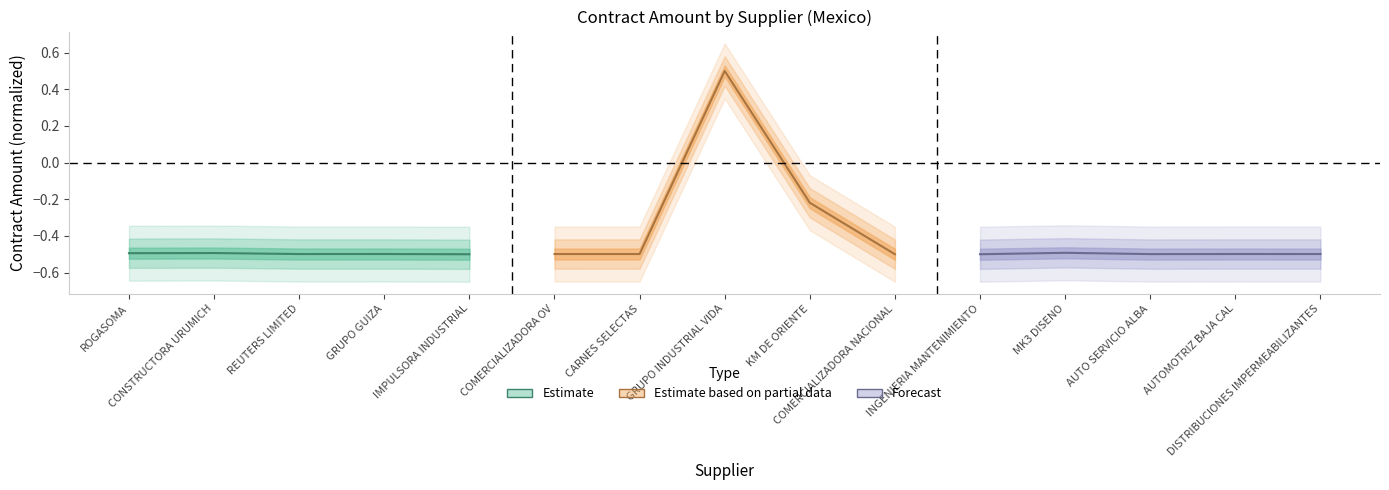

Is it true that Estimate based on partial data equals 0.1 at GRUPO INDUSTRIAL VIDA?

False